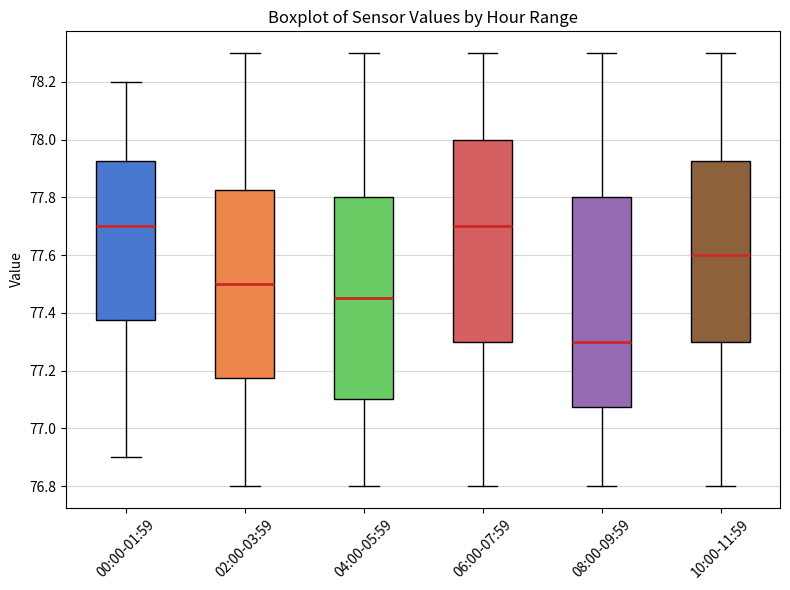

Reading left to right, read every box against the y-axis: the position of its median line, the range the box covers, and the ends of its whiskers. The values are not printed on the chart, so give them approximately, as read against the axis.

00:00-01:59: median 77.70, box 77.38 to 77.92, whiskers 76.90 to 78.20
02:00-03:59: median 77.50, box 77.18 to 77.82, whiskers 76.80 to 78.30
04:00-05:59: median 77.46, box 77.10 to 77.80, whiskers 76.80 to 78.30
06:00-07:59: median 77.70, box 77.30 to 78.00, whiskers 76.80 to 78.30
08:00-09:59: median 77.30, box 77.08 to 77.80, whiskers 76.80 to 78.30
10:00-11:59: median 77.60, box 77.30 to 77.92, whiskers 76.80 to 78.30